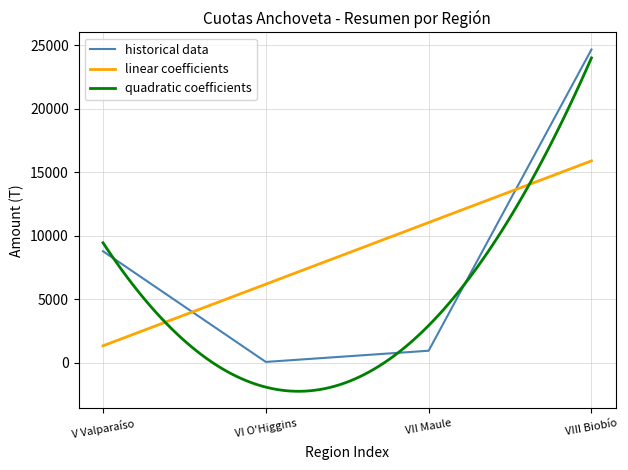

What is the minimum value for linear coefficients?

1327.1